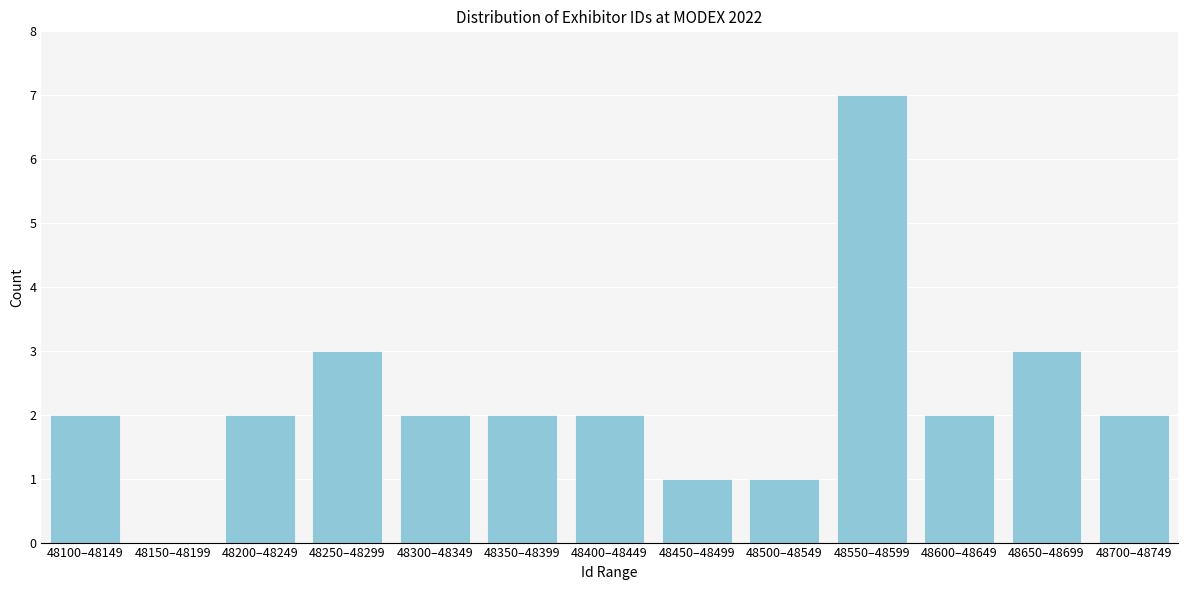

Reading left to right, list all the values displayed in this chart.

48100–48149=2	48150–48199=0	48200–48249=2	48250–48299=3	48300–48349=2	48350–48399=2	48400–48449=2	48450–48499=1	48500–48549=1	48550–48599=7	48600–48649=2	48650–48699=3	48700–48749=2